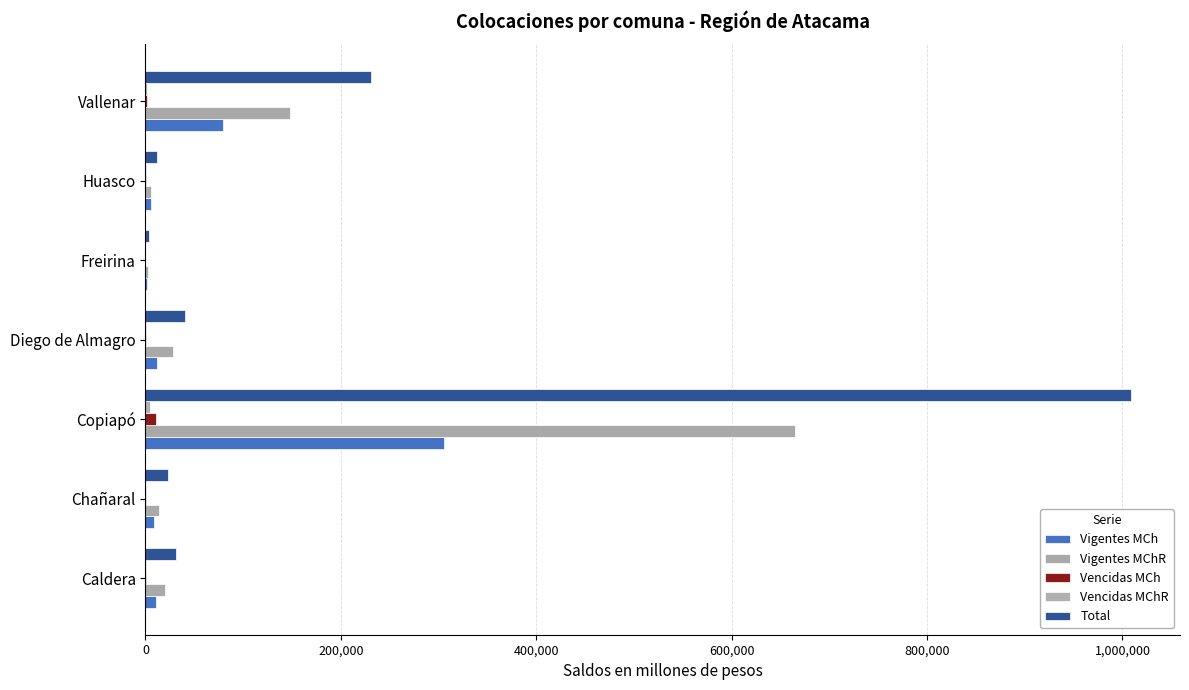

What is the average value of the Vencidas MChR series?

957.7